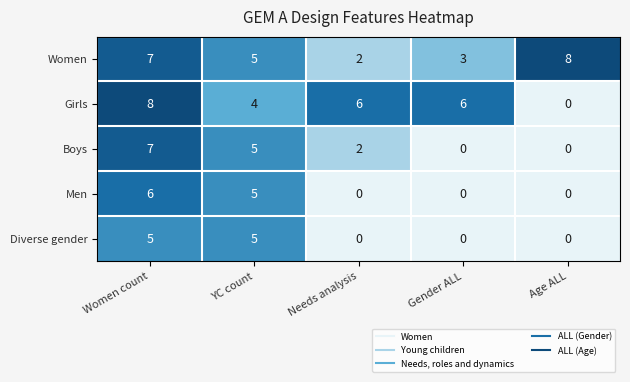

Where is Girls nearest to the value 4?

YC count